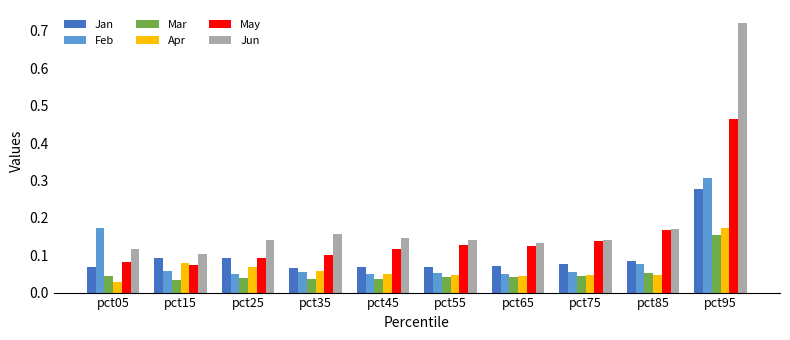

What is the difference between the maximum and second lowest values in the Jun series?

0.6